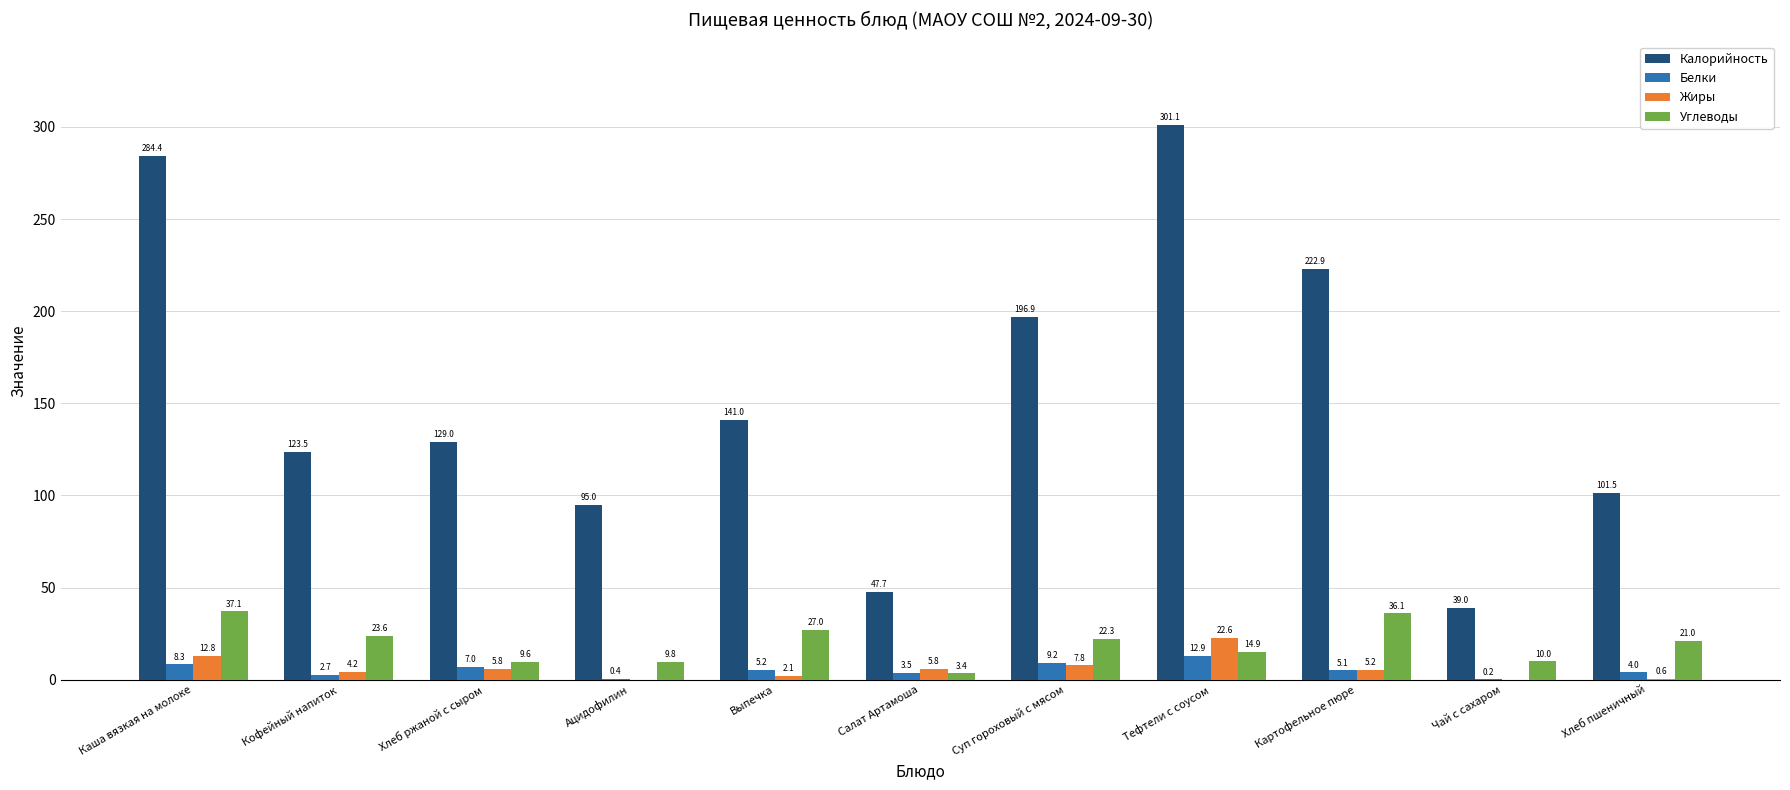

Where does the Белки series first go above 5?

Каша вязкая на молоке